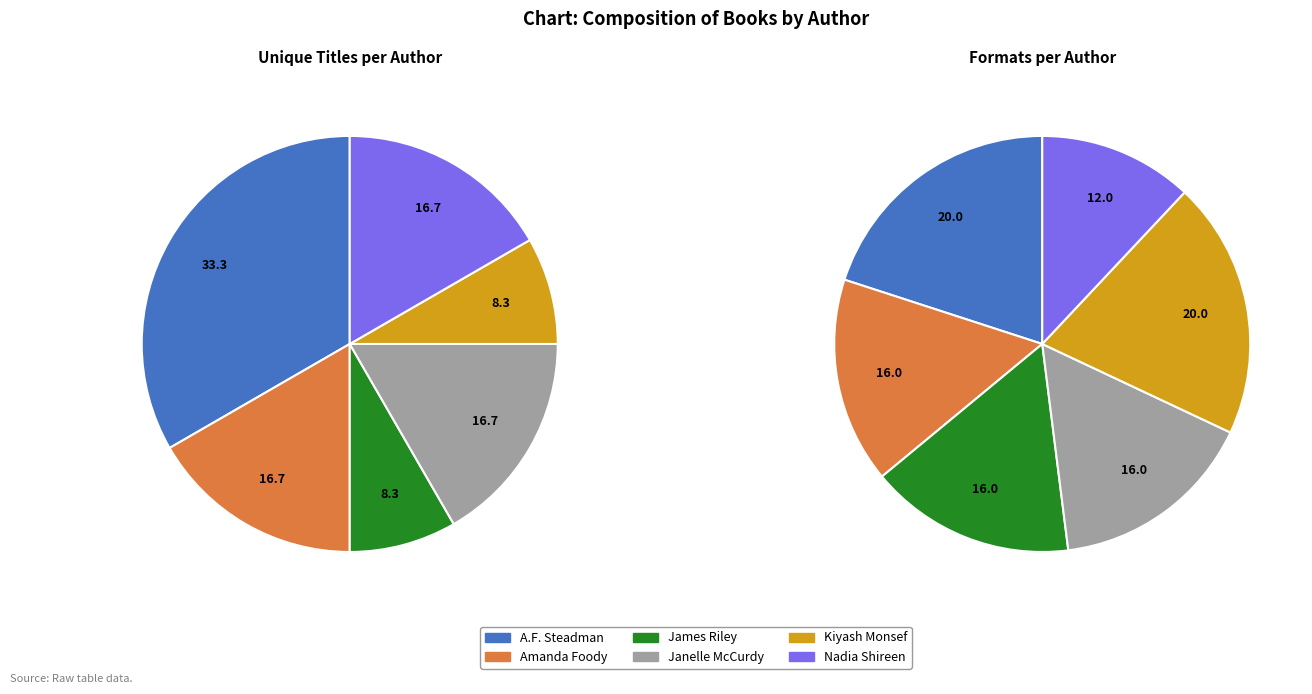

Is there a majority slice in this chart?

No